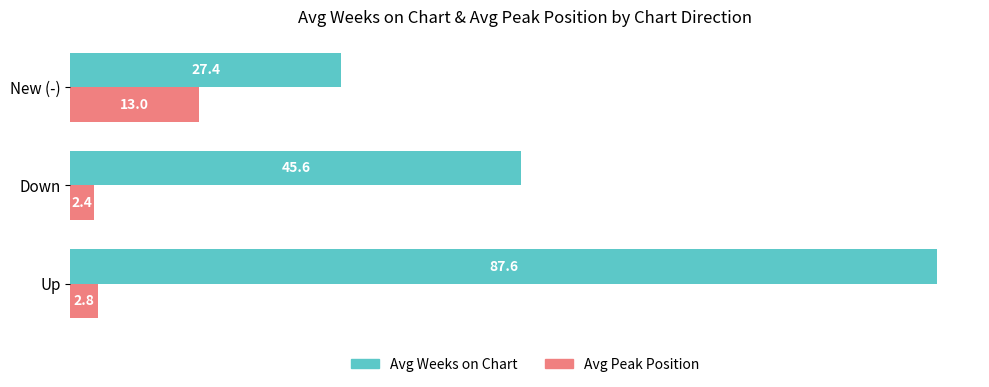

Is it true that Avg Weeks on Chart equals 144.1 at Up?

False